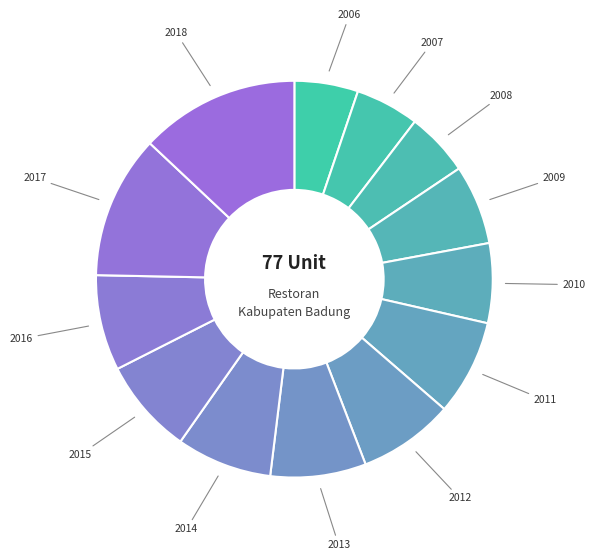

Do 2011 and 2014 together represent more than half of the pie?

No